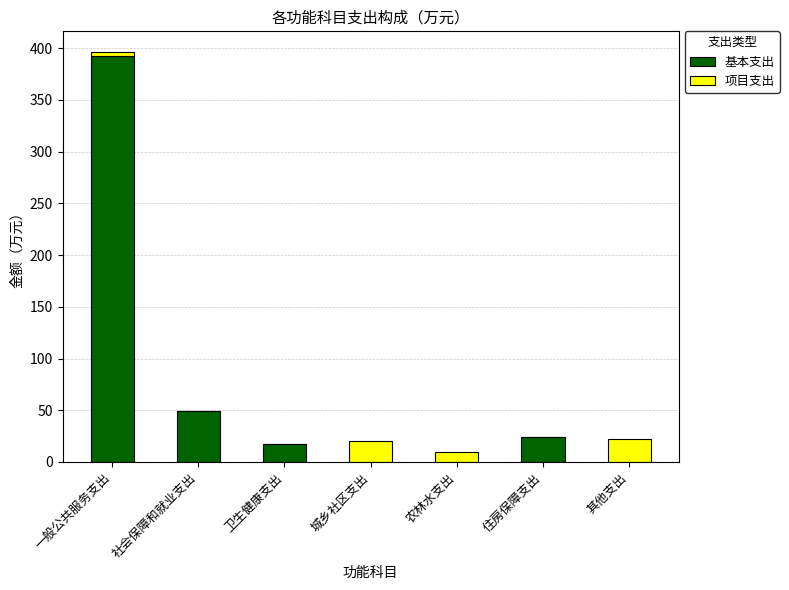

Count the number of data series in this chart.

2